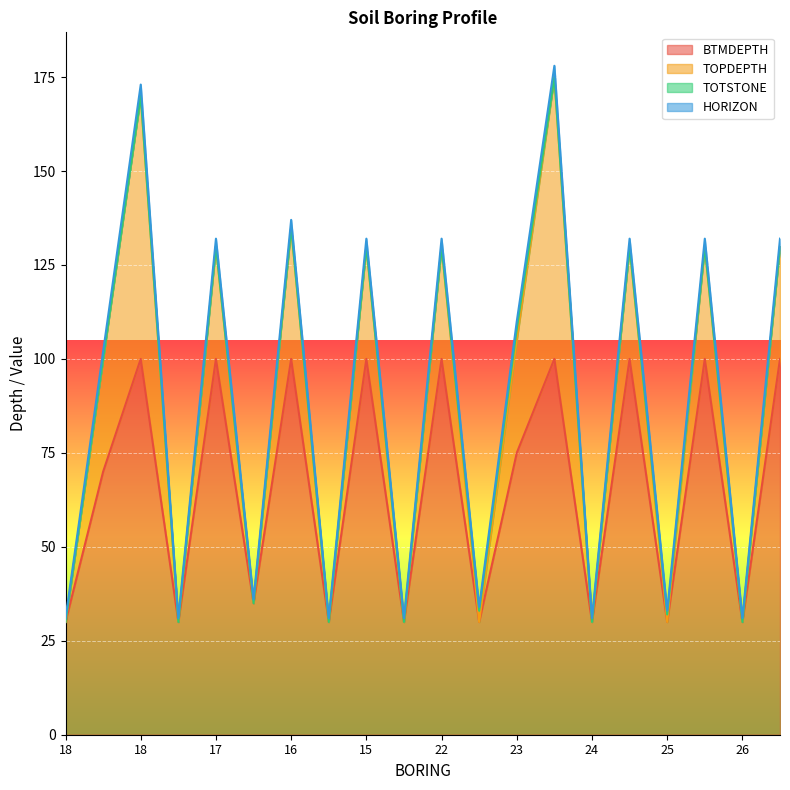

Does the chart display data point markers on the line(s)?

No